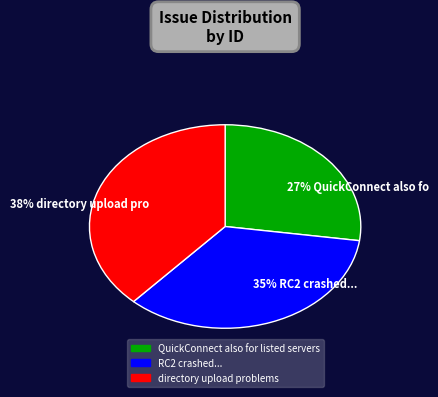

Is 35% RC2 crashed... the majority of the pie?

No